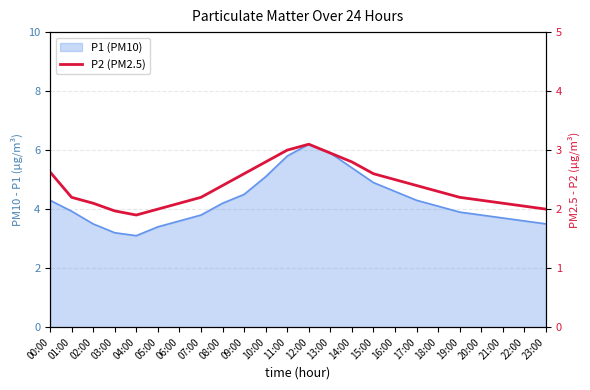

The chart shows a value of 2.8 at 10:00. True or false?

True